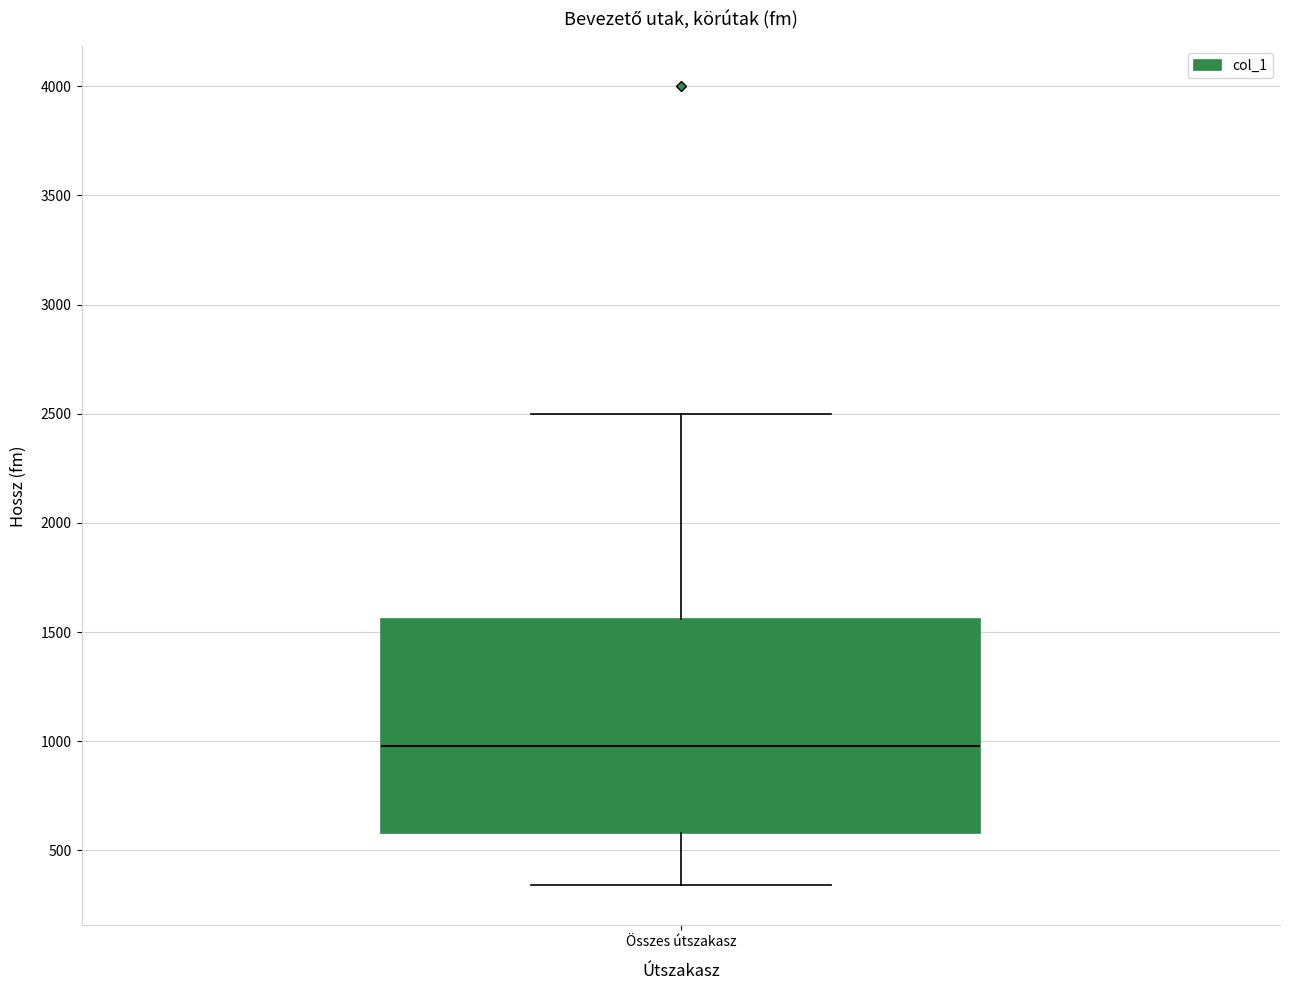

Transcribe this box plot: give where the median line is, the range the box spans, and where the two whiskers end, as read against the y-axis. The values are not printed on the chart, so give them approximately, as read against the axis.

median 1000, box 600 to 1550, whiskers 350 to 2500